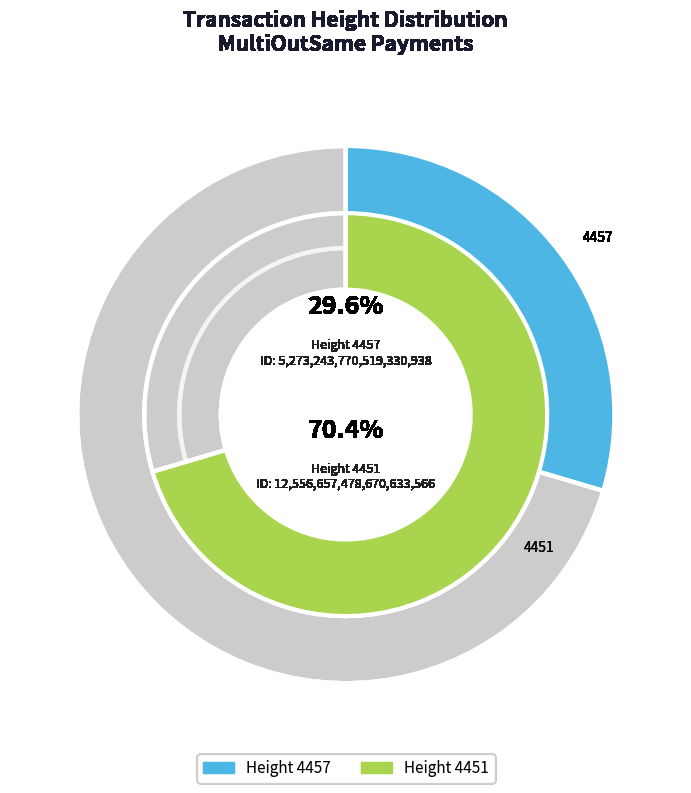

Combined, do 4457 and 4451 account for over 50%?

Yes